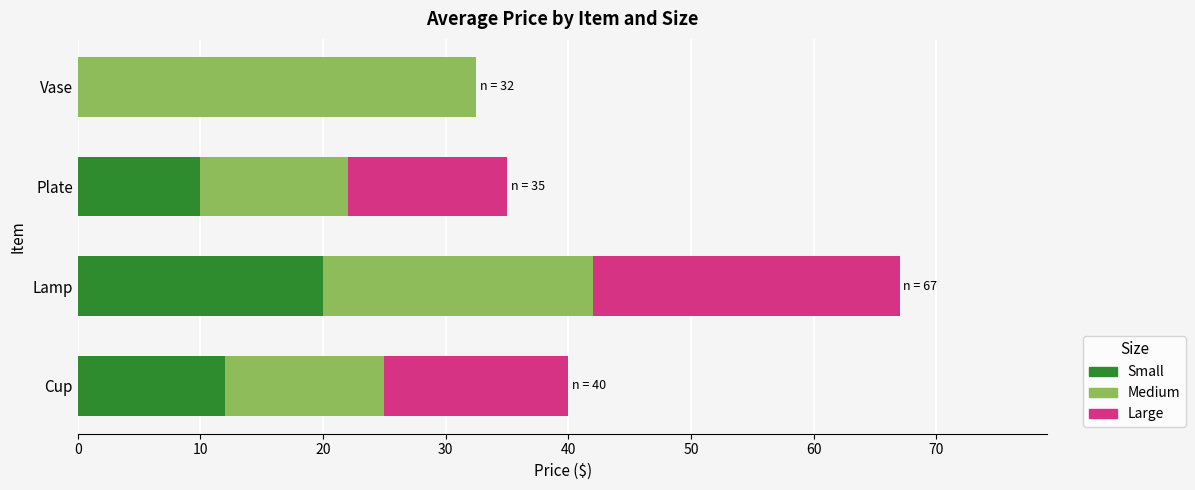

The value of Small at Lamp is 20.0. True or false?

True